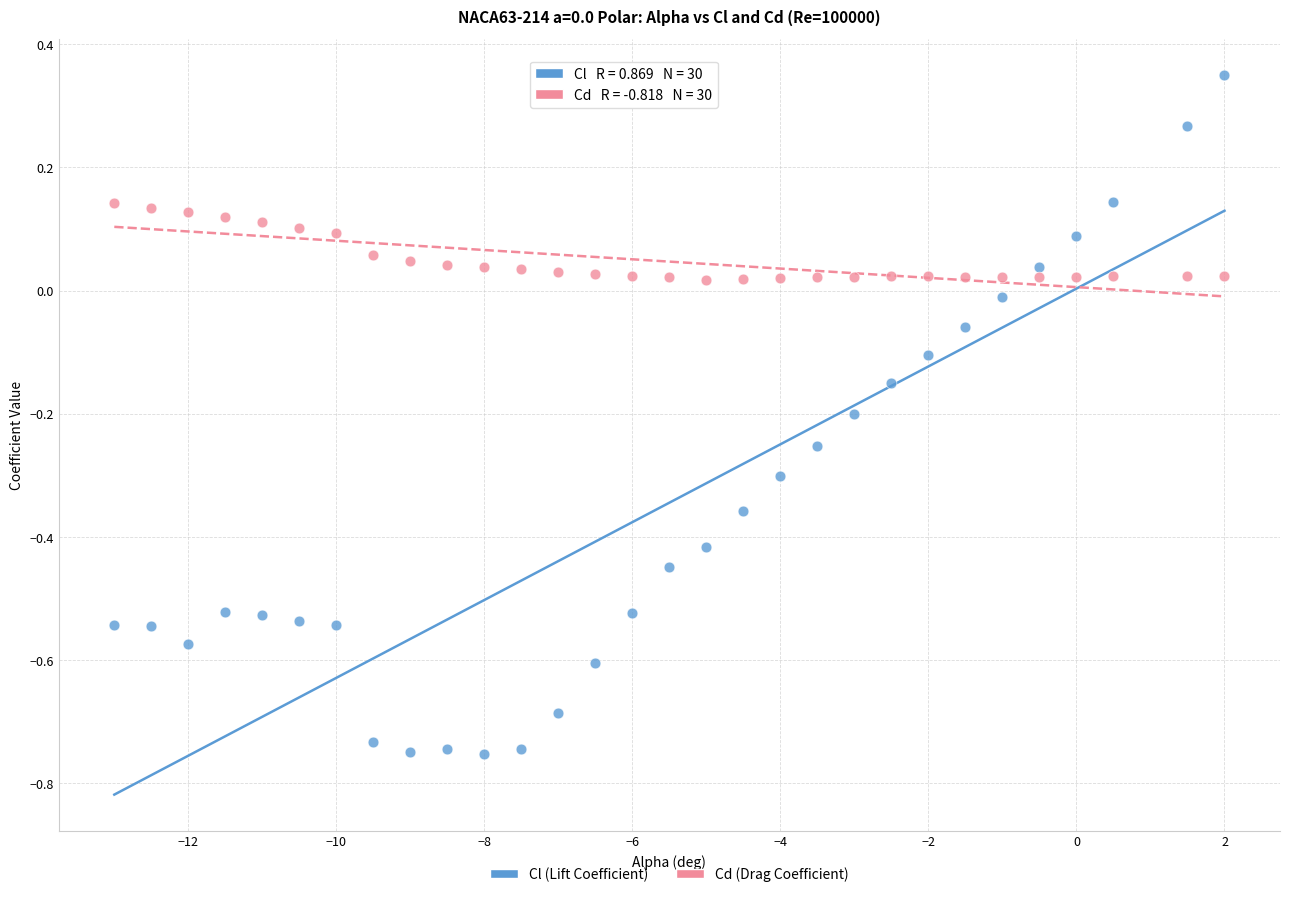

Across all data points, what is the range of X values (max minus min)?

15.0